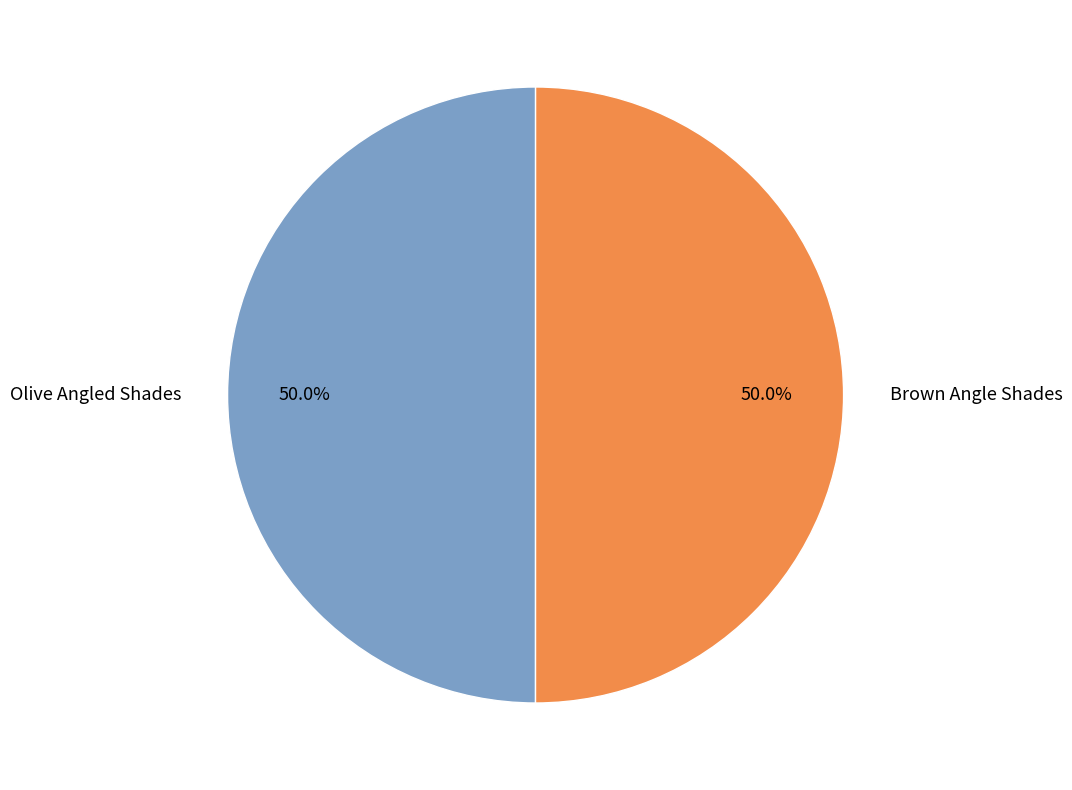

What is the ratio of the value at Brown Angle Shades to the value at Olive Angled Shades?

1.0